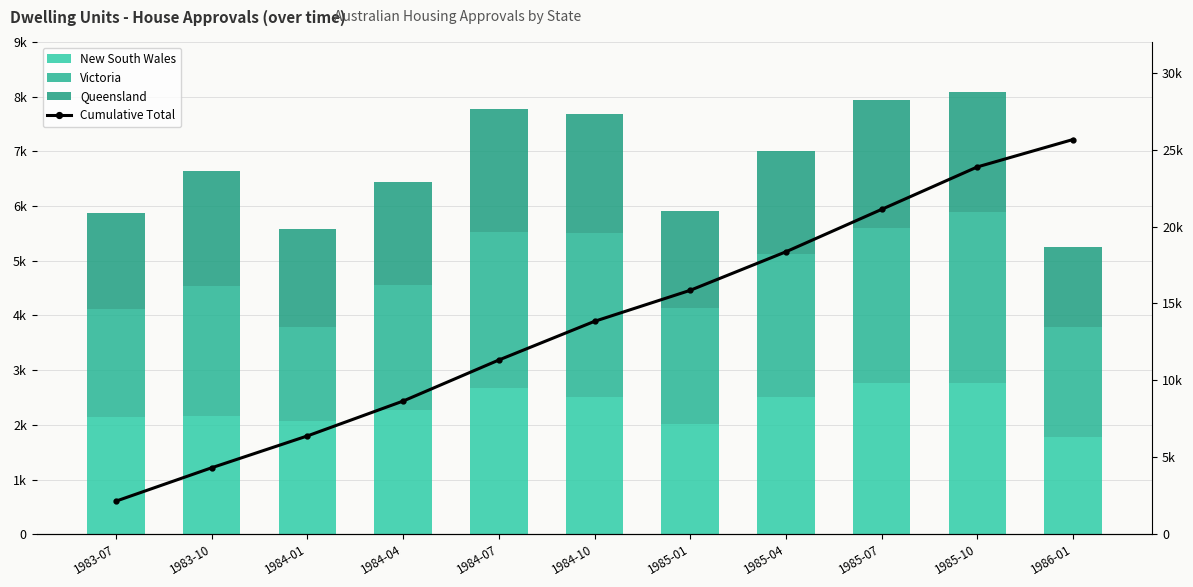

How many groups of bars are there?

11